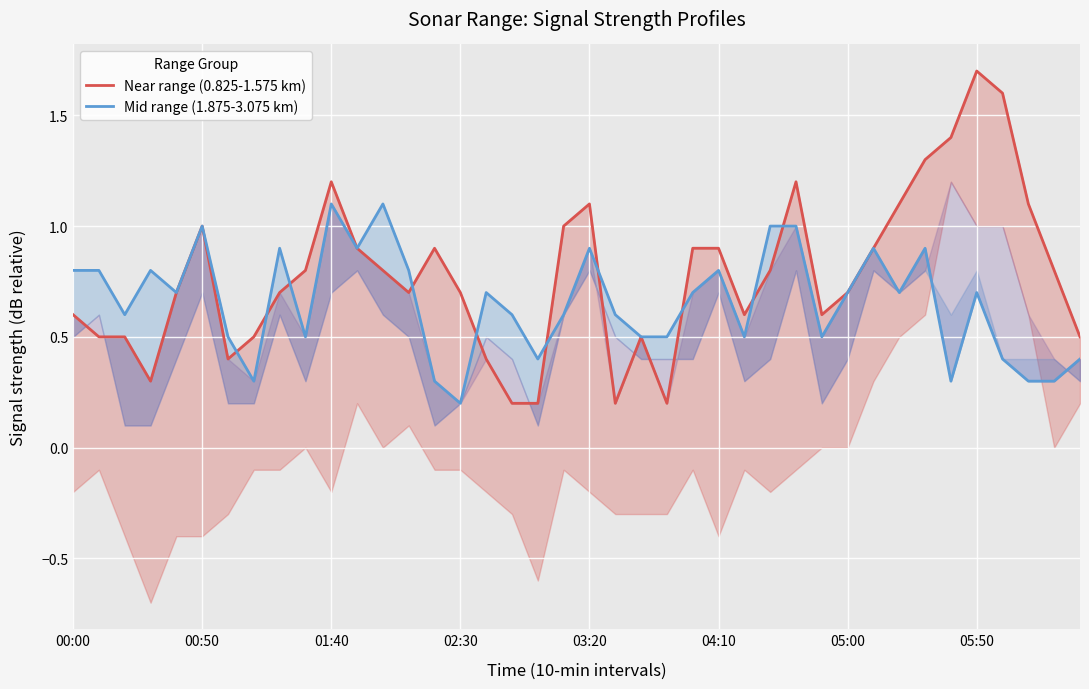

What is the minimum value for Mid range (1.875-3.075 km)?

0.2